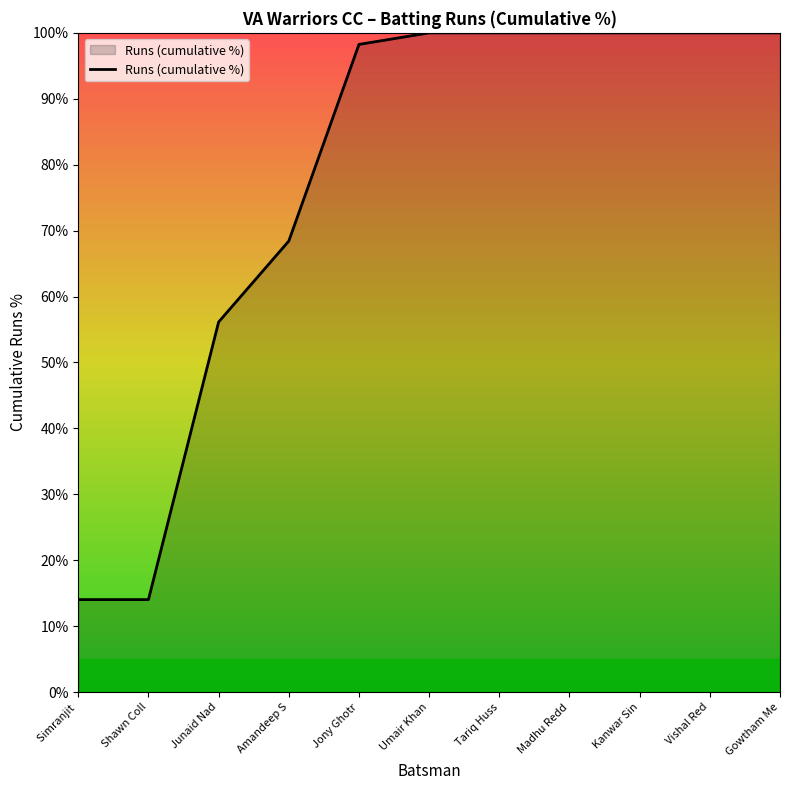

Reading left to right, transcribe all the data shown in this chart.

Simranjit =14.0	Shawn Coll=14.0	Junaid Nad=56.1	Amandeep S=68.4	Jony Ghotr=98.2	Umair Khan=100.0	Tariq Huss=100.0	Madhu Redd=100.0	Kanwar Sin=100.0	Vishal Red=100.0	Gowtham Me=100.0